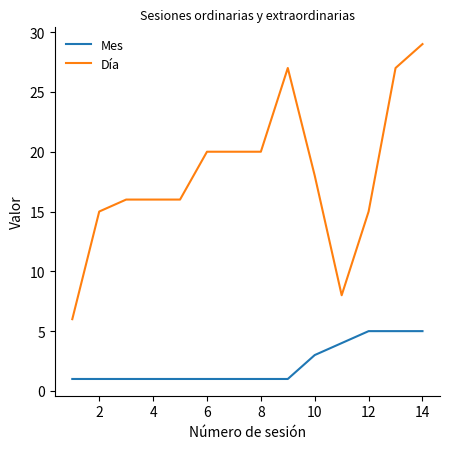

Reading right to left, list all the values displayed in this chart.

Mes: 5	5	5	4	3	1	1	1	1	1	1	1	1	1
Día: 29	27	15	8	18	27	20	20	20	16	16	16	15	6